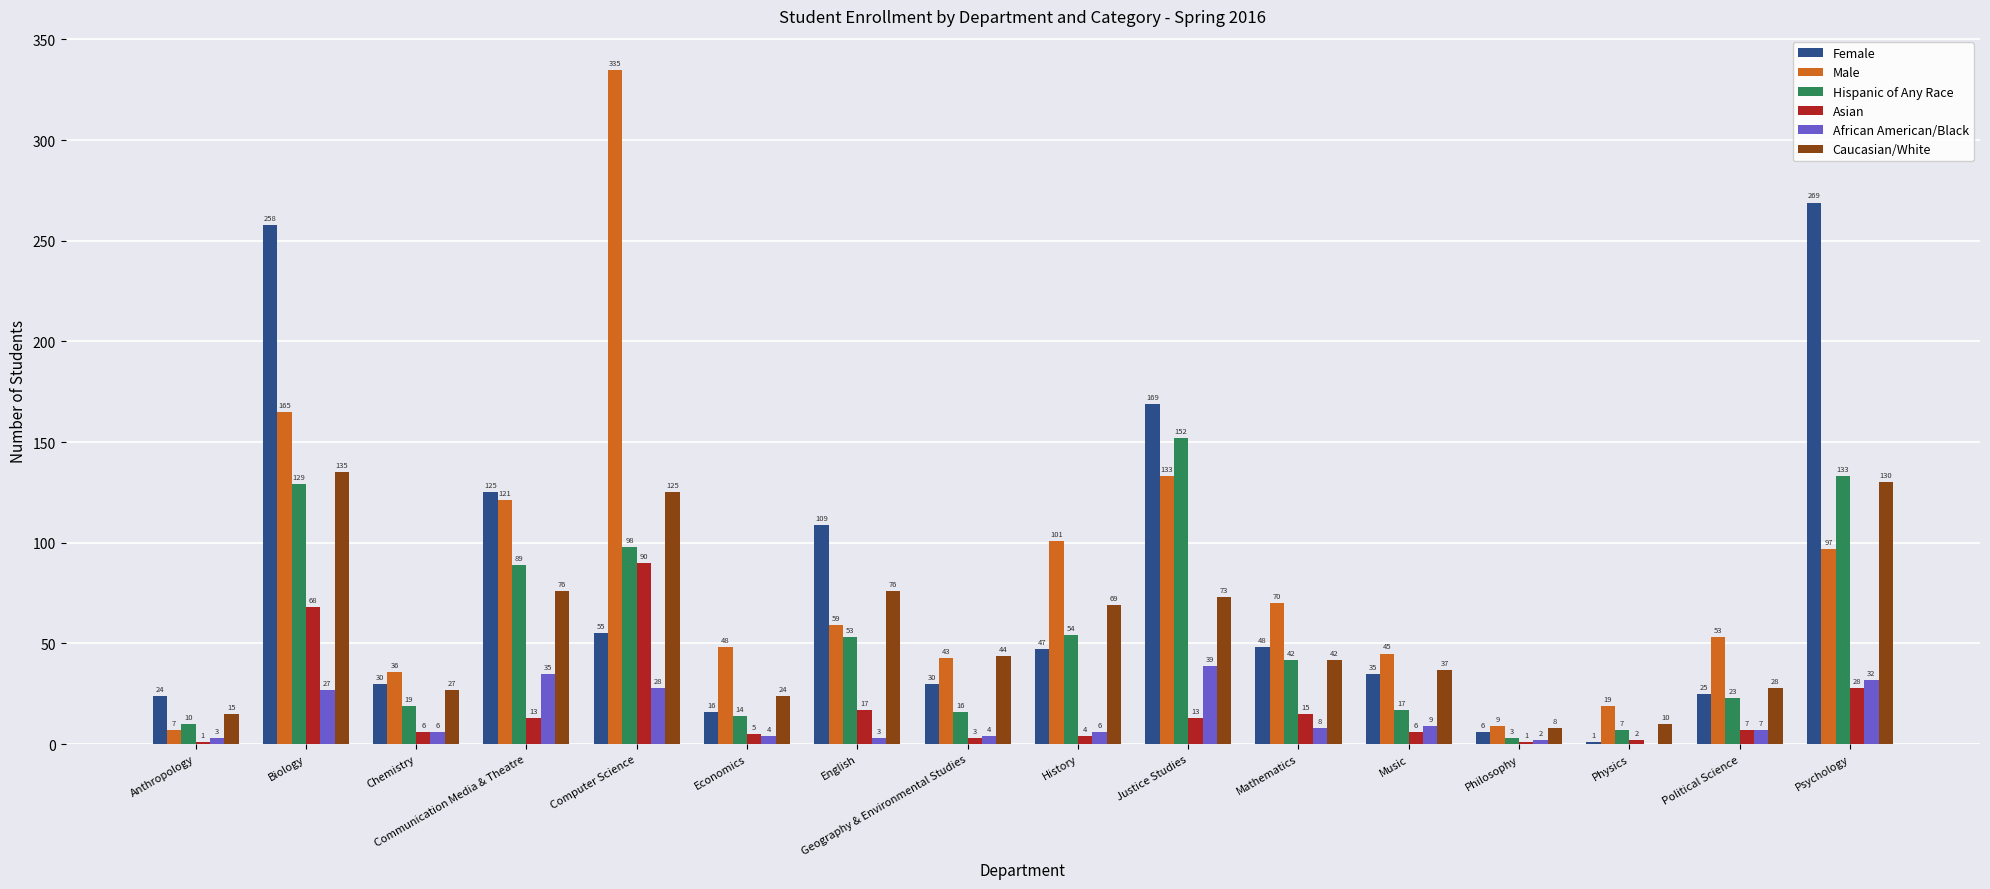

At which label does Female reach its peak?

Psychology